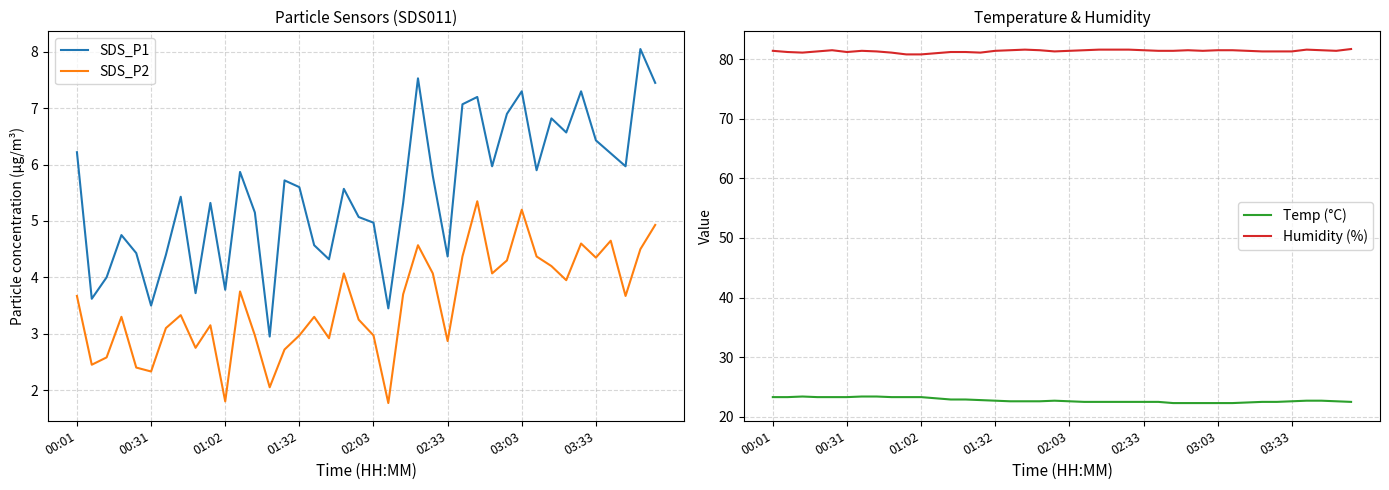

What position from the left is 31?

32